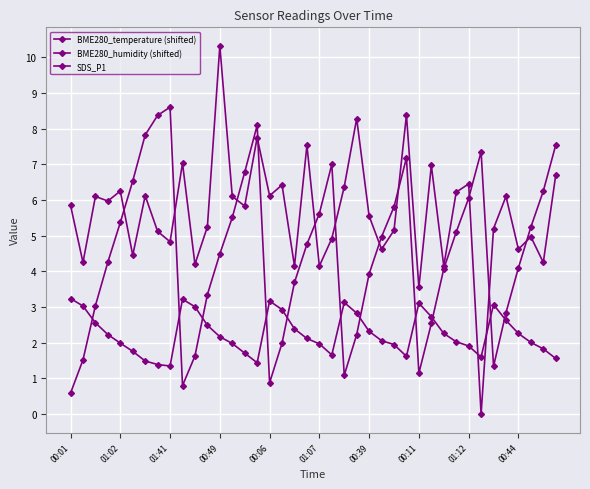

Count the number of categories in the chart.

40